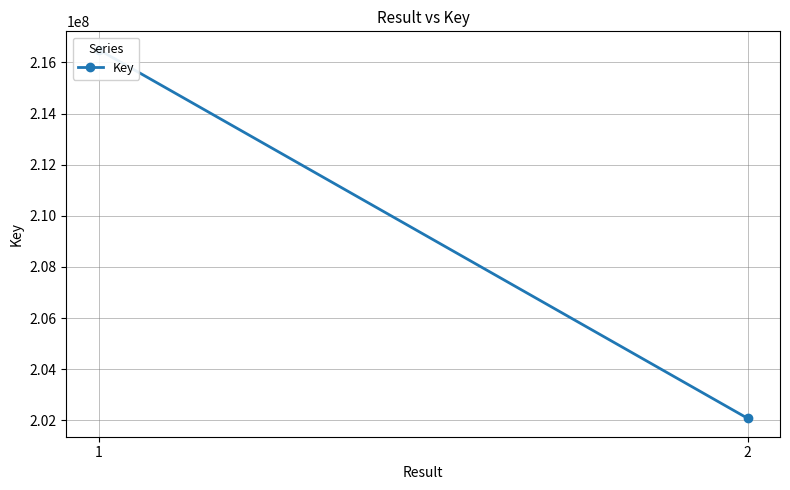

True or false: the data shows 76588773 at 2.

False